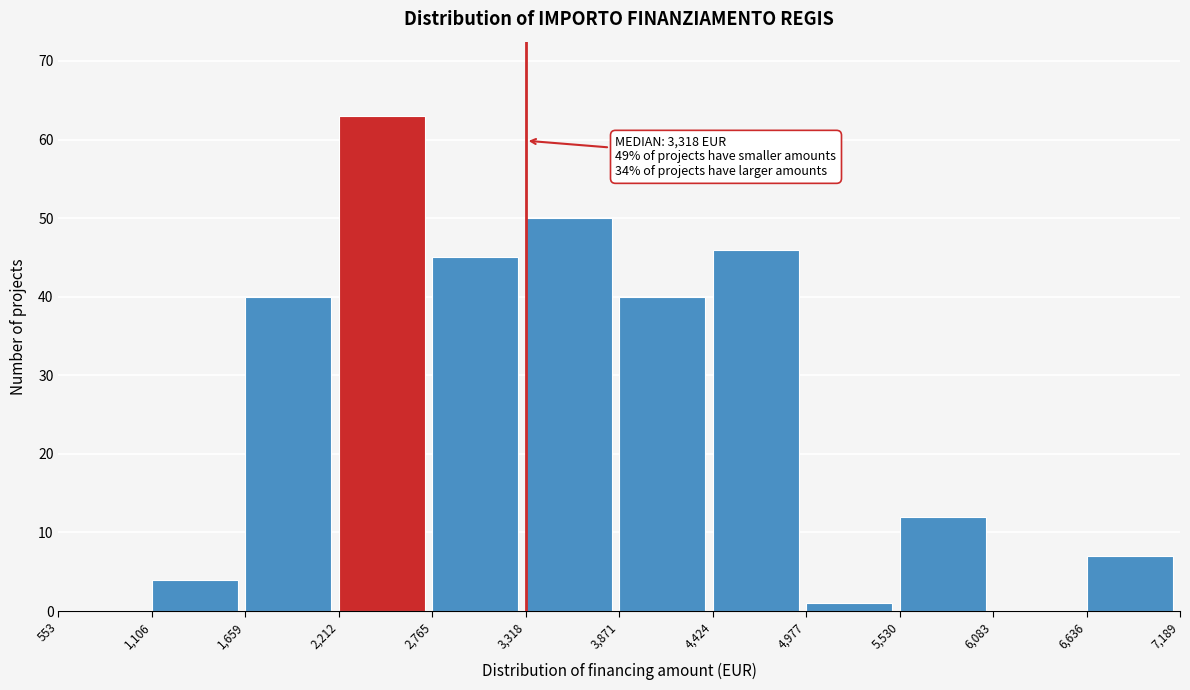

Which range on the x-axis has the tallest bar?

2,212 to 2,765